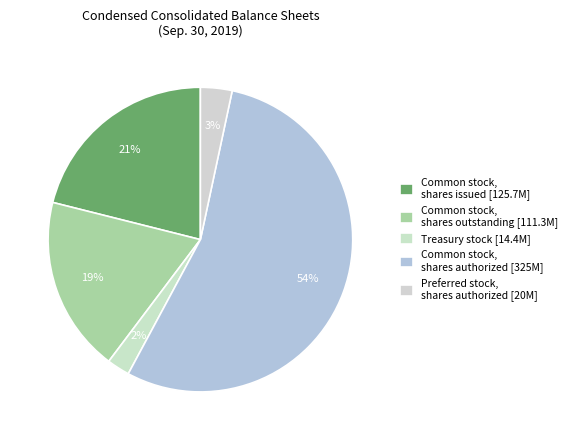

Is it true that Treasury stock is 9% of the pie?

False